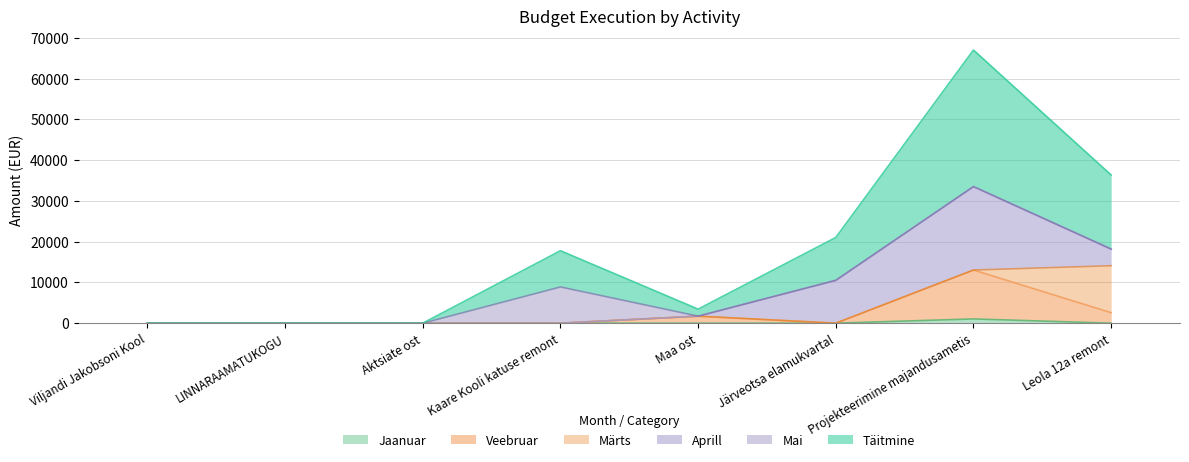

At which category is the sum across all series the highest?

Projekteerimine majandusametis